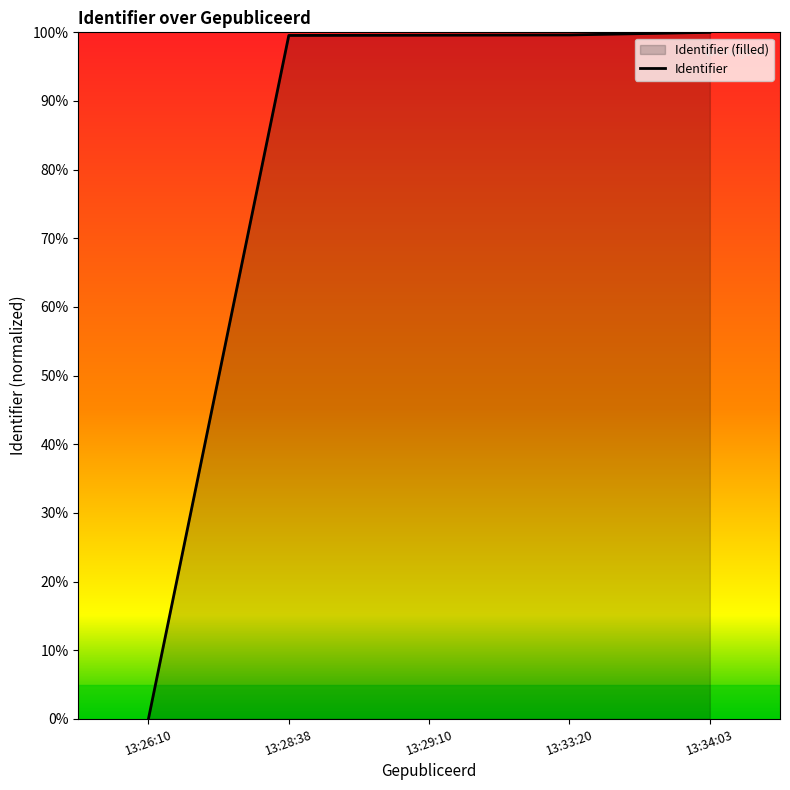

What position from the right is 13:26:10?

5